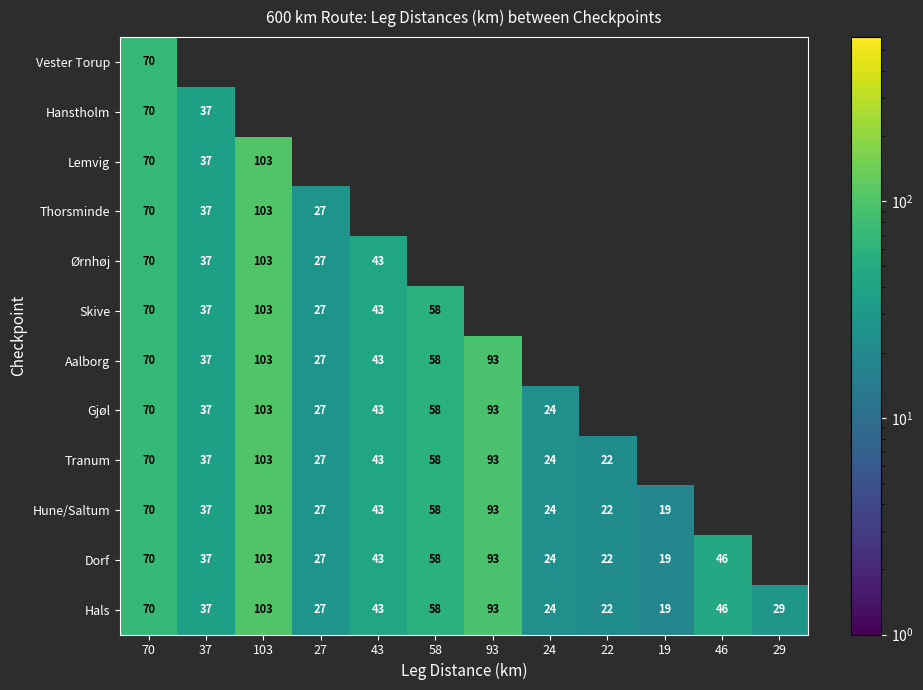

At which category is the sum across all series the highest?

70